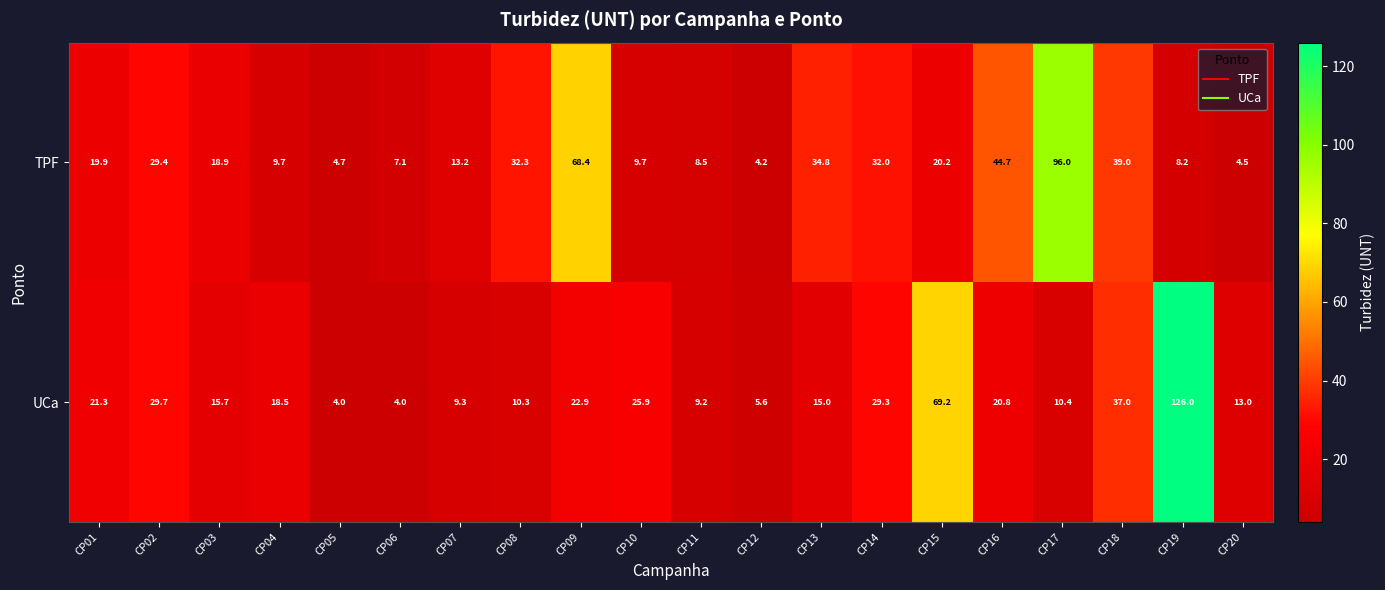

Rank the series by their maximum value, from highest to lowest.

UCa, TPF